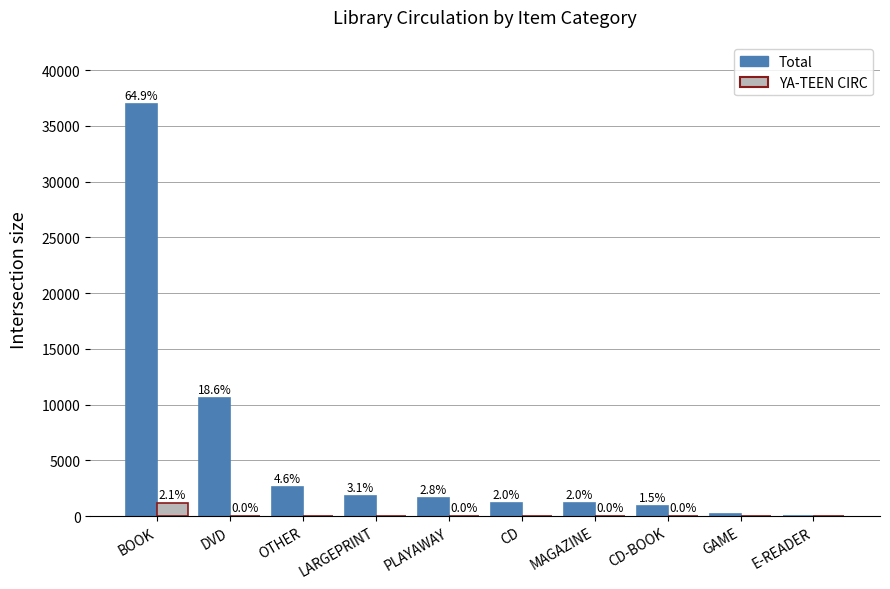

What is the spread (max minus min) of values at E-READER?

14